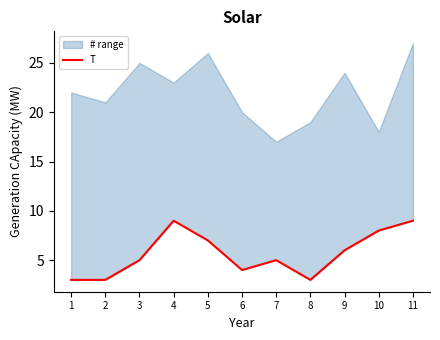

What is the difference between the values at 11 and 5?

2